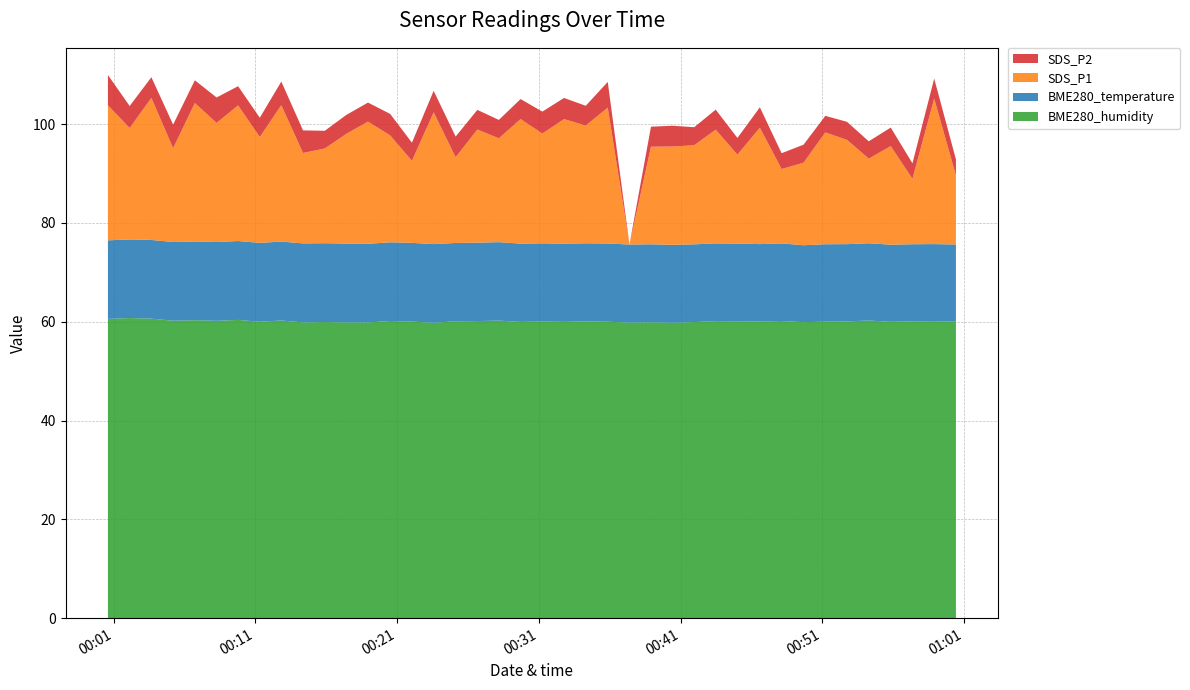

Reading left to right, transcribe all the data shown in this chart.

BME280_humidity: 0=60.6	1=60.7	2=60.6	3=60.2	4=60.3	5=60.2	6=60.4	7=60.0	8=60.2	9=59.9	10=59.9	11=59.9	12=59.8	13=60.1	14=60.0	15=59.8	16=60.1	17=60.1	18=60.2	19=60.0	20=60.0	21=60.0	22=60.1	23=60.0	24=59.8	25=59.9	26=59.8	27=59.9	28=60.1	29=60.1	30=60.0	31=60.1	32=59.9	33=60.0	34=60.0	35=60.2	36=60.0	37=60.1	38=60.1	39=60.0
BME280_temperature: 0=15.9	1=15.9	2=15.9	3=15.9	4=15.9	5=15.9	6=16.0	7=16.0	8=16.0	9=16.0	10=16.0	11=15.9	12=15.9	13=15.9	14=15.9	15=15.9	16=15.8	17=15.9	18=15.9	19=15.8	20=15.8	21=15.8	22=15.8	23=15.8	24=15.8	25=15.8	26=15.8	27=15.7	28=15.7	29=15.7	30=15.7	31=15.7	32=15.6	33=15.7	34=15.6	35=15.6	36=15.6	37=15.6	38=15.6	39=15.6
SDS_P1: 0=27.3	1=22.6	2=28.8	3=19.0	4=28.0	5=24.1	6=27.4	7=21.4	8=27.6	9=18.3	10=19.2	11=22.2	12=24.7	13=21.6	14=16.6	15=26.7	16=17.4	17=22.9	18=21.0	19=25.2	20=22.2	21=25.2	22=23.8	23=27.5	24=0.0	25=19.8	26=19.9	27=20.1	28=23.0	29=18.0	30=23.6	31=15.1	32=16.7	33=22.6	34=21.1	35=17.1	36=19.9	37=13.2	38=29.4	39=14.0
SDS_P2: 0=6.1	1=4.5	2=4.2	3=4.8	4=4.6	5=5.2	6=3.9	7=3.9	8=4.8	9=4.6	10=3.6	11=3.8	12=3.9	13=4.3	14=3.7	15=4.3	16=4.2	17=4.0	18=3.7	19=4.0	20=4.4	21=4.3	22=4.0	23=5.2	24=0.0	25=4.0	26=4.2	27=3.6	28=4.0	29=3.4	30=4.1	31=3.2	32=3.6	33=3.4	34=3.6	35=3.5	36=3.8	37=3.1	38=4.0	39=3.2